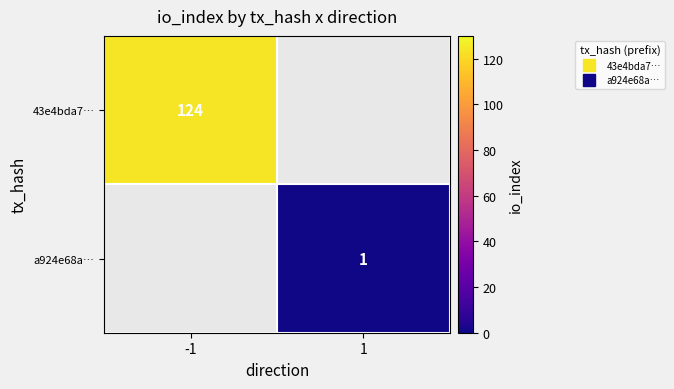

Rank the categories by a924e68a… value from lowest to highest.

-1, 1